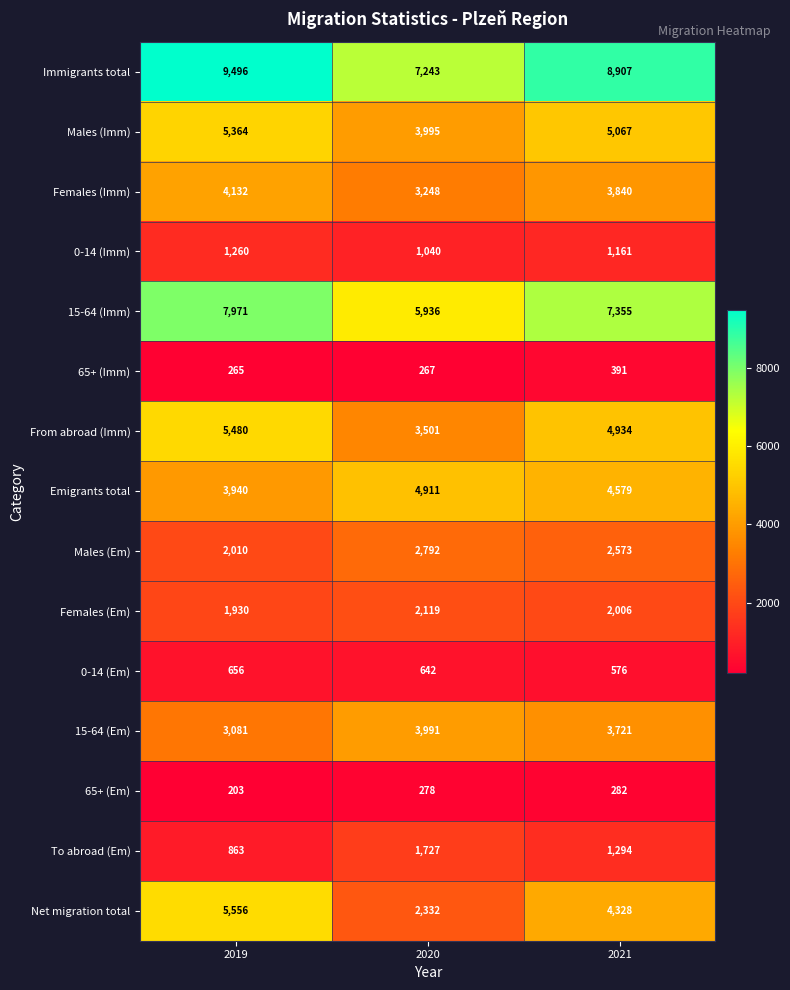

How many data points does each series have?

3